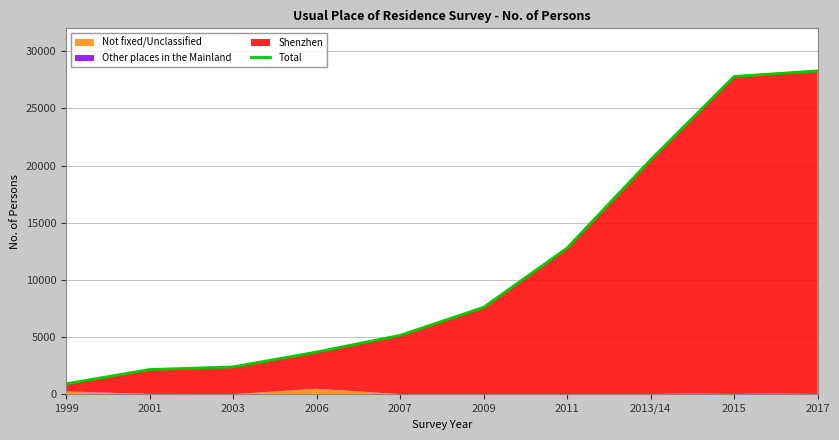

The value at 2011 is 12790. True or false?

True